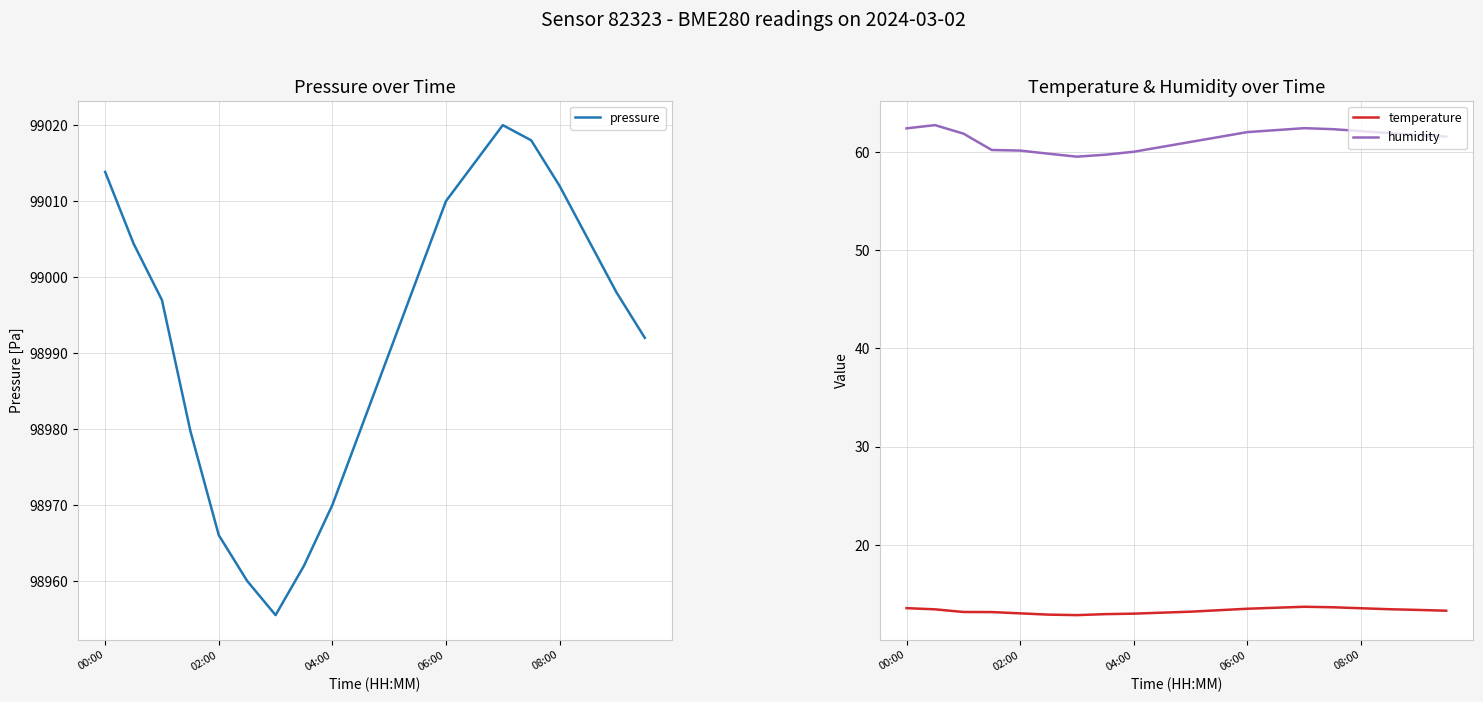

How many values in the temperature series are below 13?

3